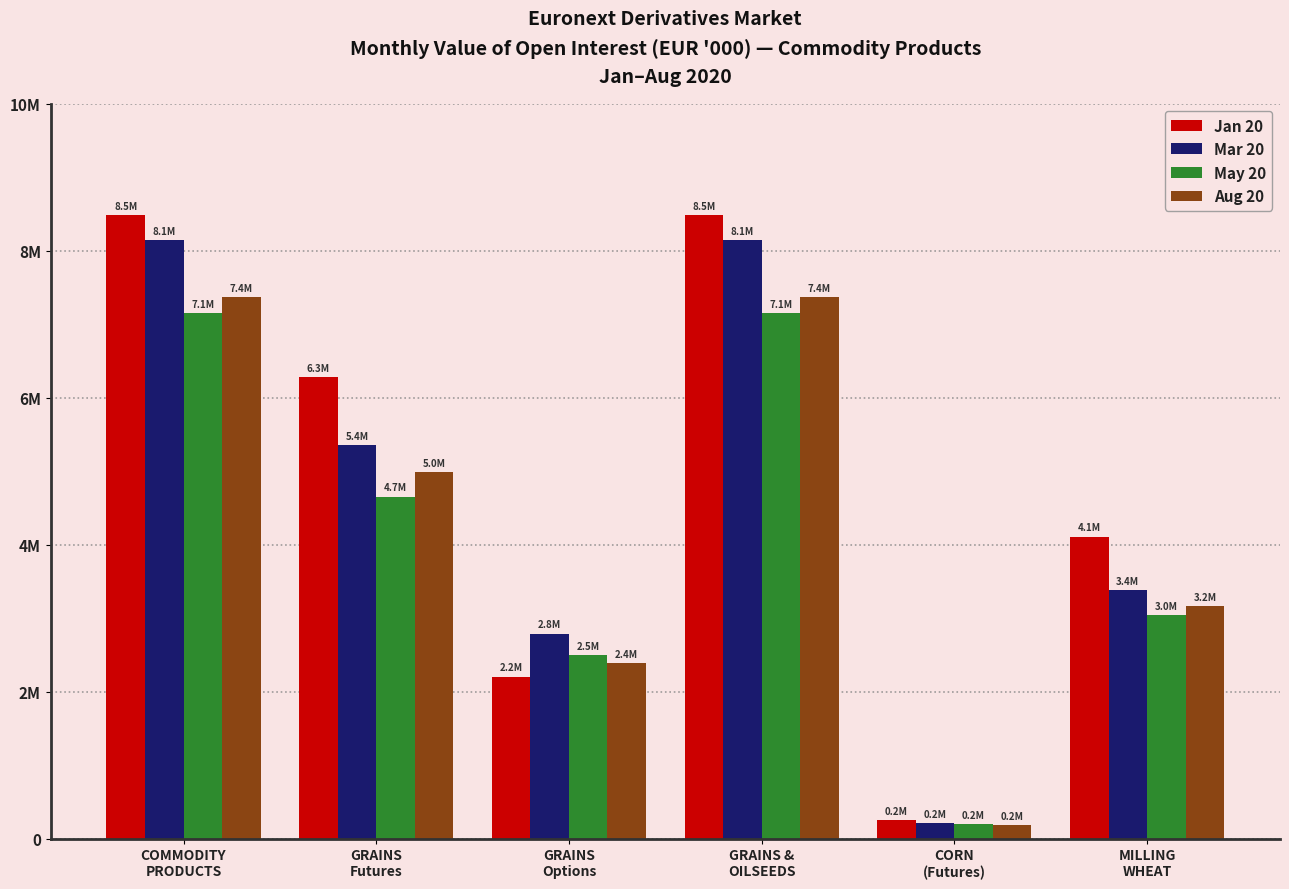

Rank the series by their maximum value, from lowest to highest.

May 20, Aug 20, Mar 20, Jan 20